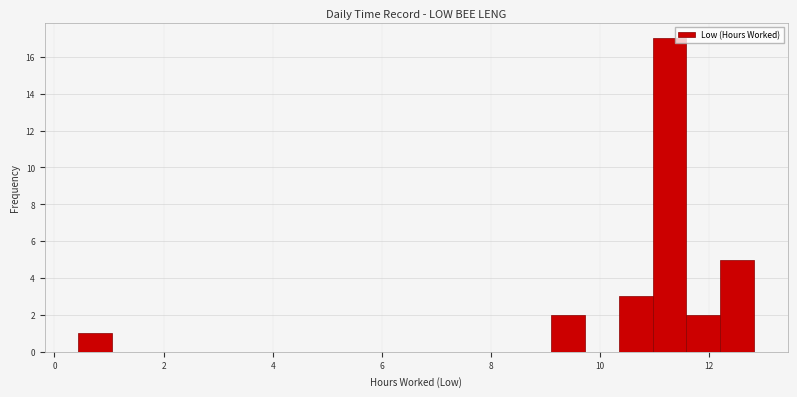

Around what value on the x-axis is the tallest bar? Give the approximate position of its centre, as read against the axis.

11.2